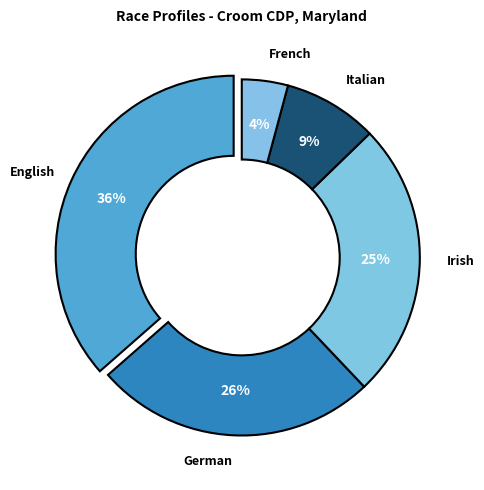

Is it true that English is 49% of the pie?

False